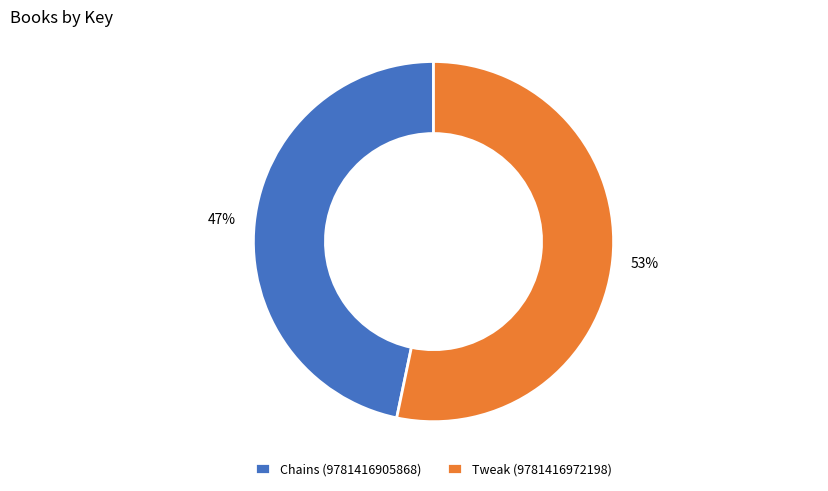

To the nearest percent, what portion does Tweak (9781416972198) represent?

53%